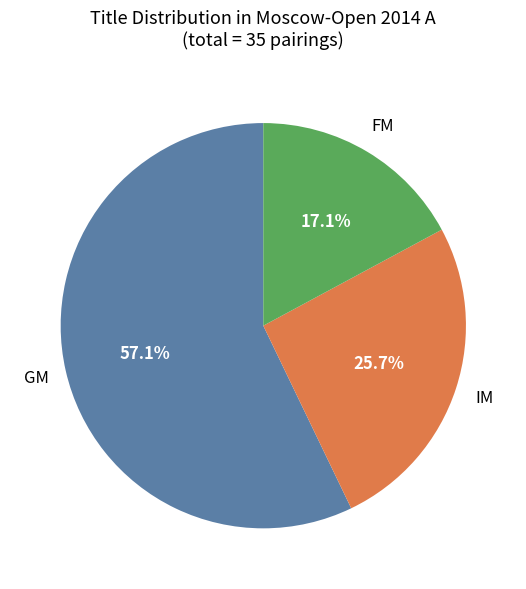

Is there a majority slice in this chart?

Yes